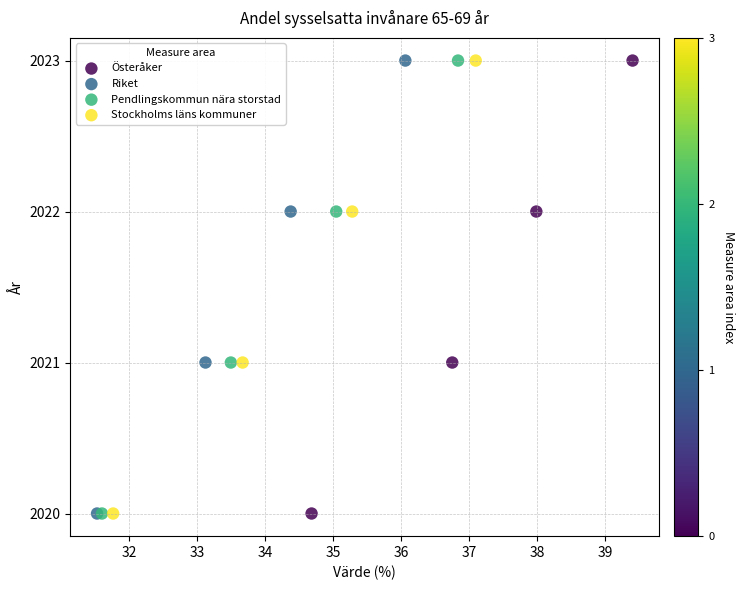

What are all the series names shown in the legend?

Österåker, Riket, Pendlingskommun nära storstad, Stockholms läns kommuner